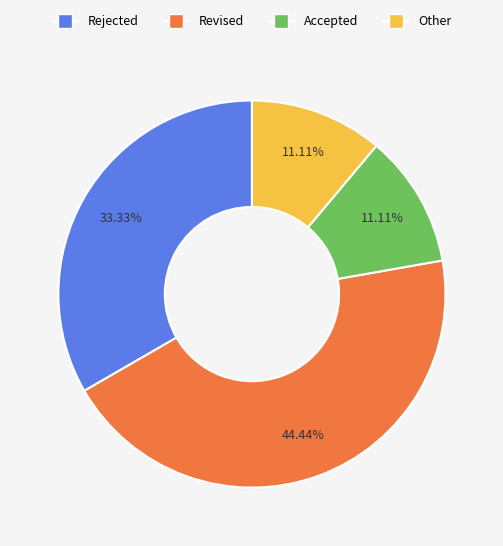

What is the ratio of the value at Rejected to the value at Other?

3.0